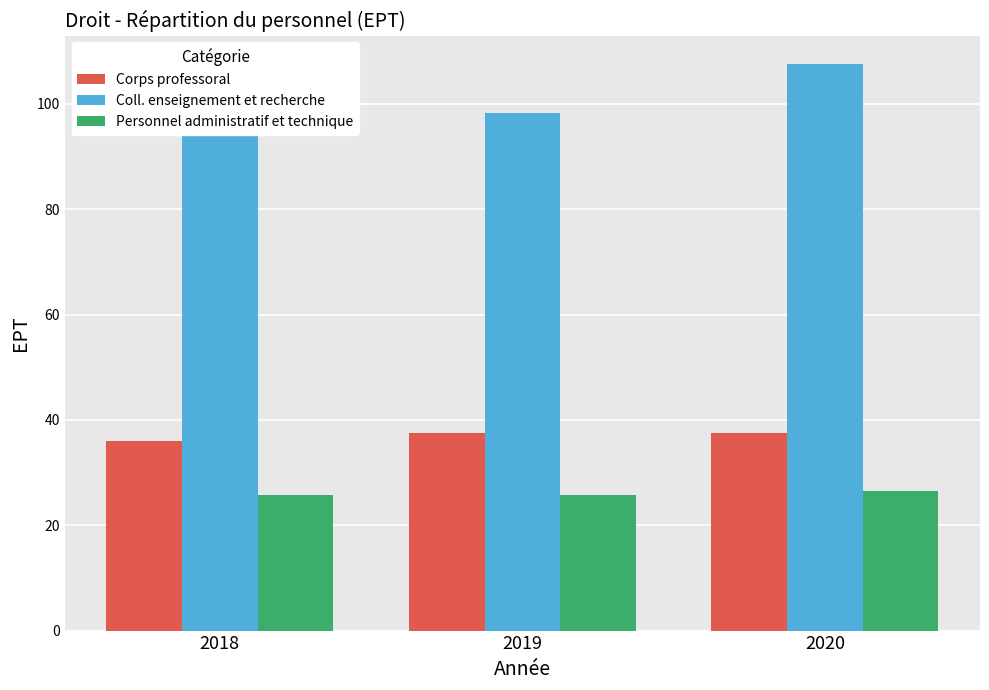

At which category does the chart reach its minimum across all series?

2018